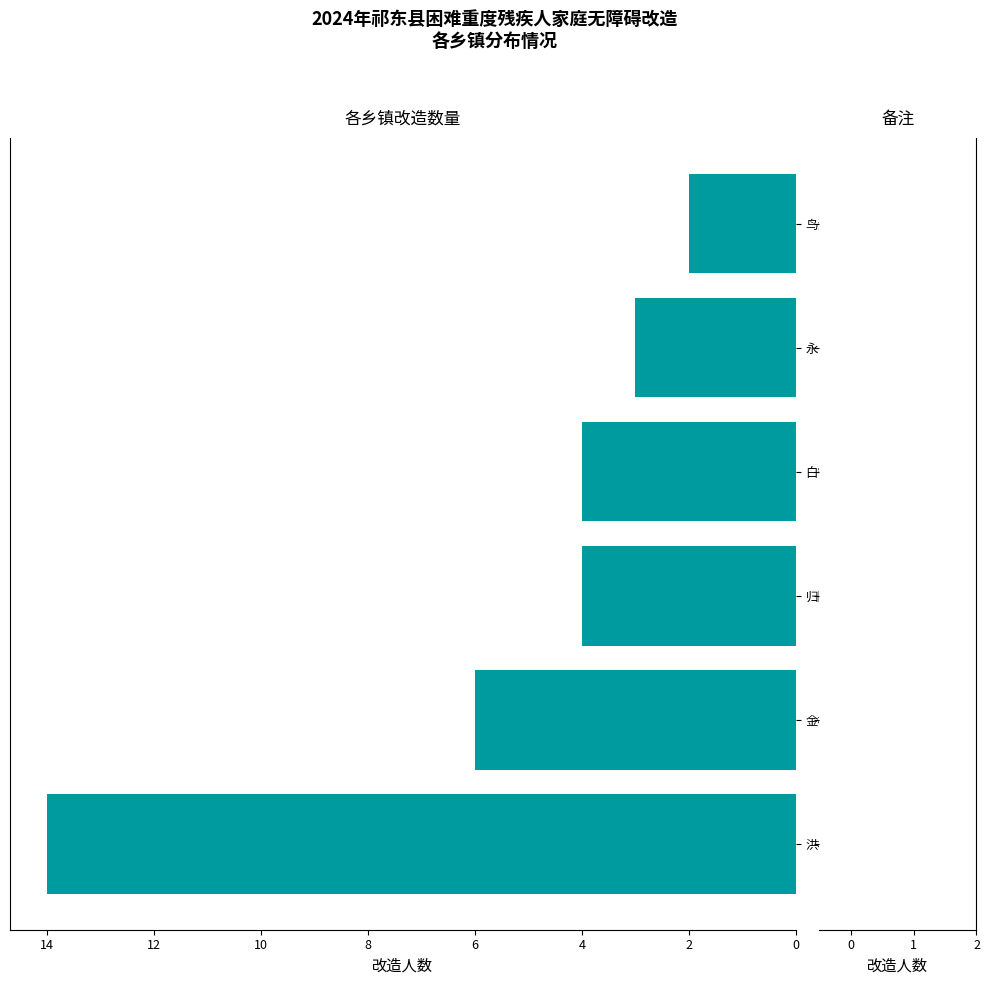

What is the change in value from 洪桥 to 白鹤?

-10